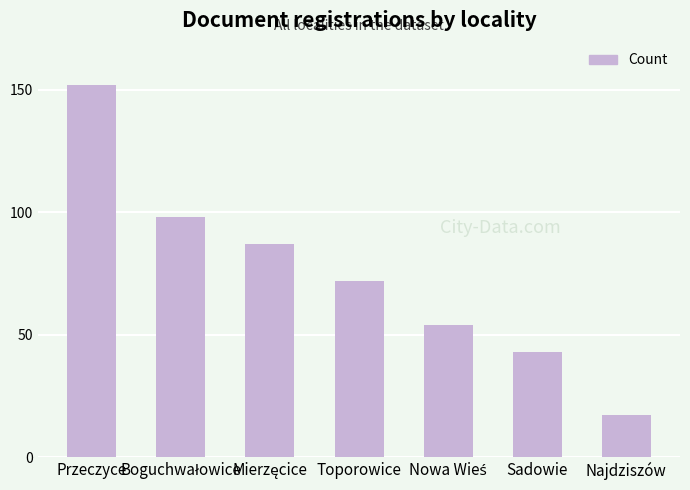

The value at Sadowie is 29. True or false?

False